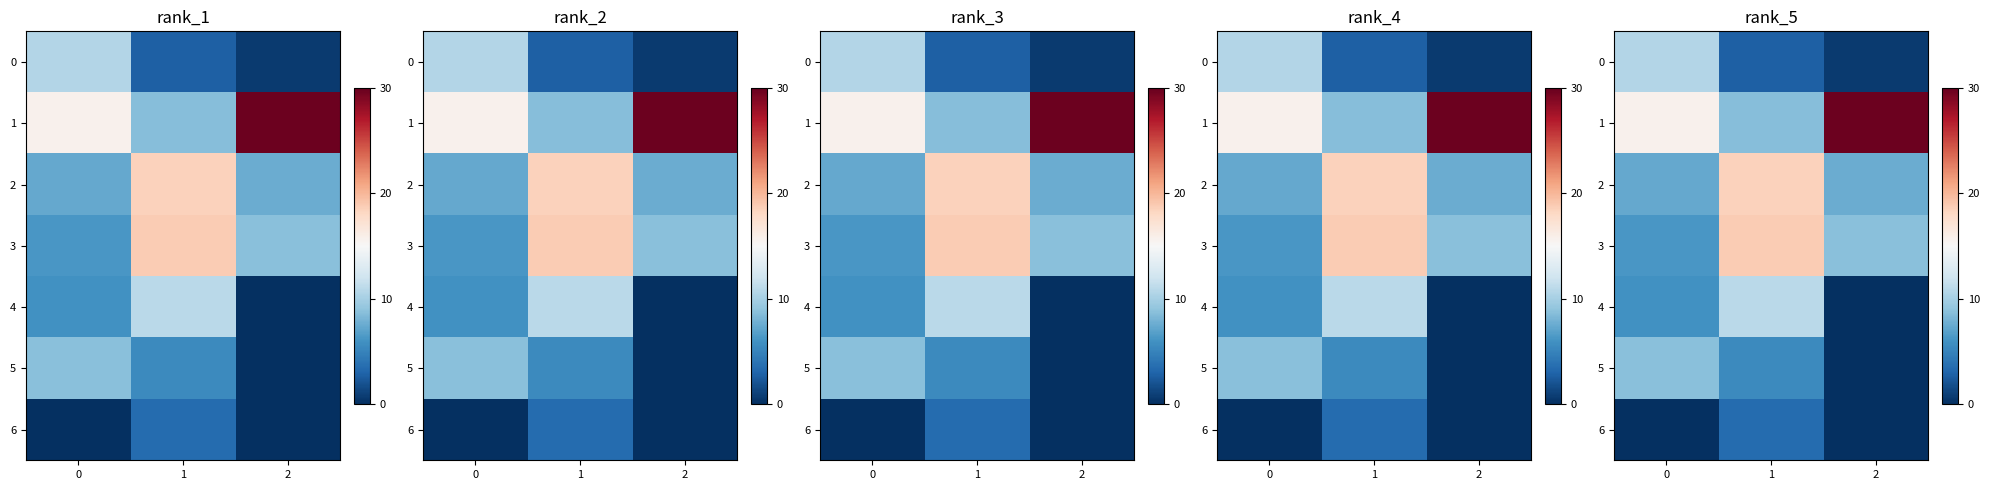

How many values in the row_4 series are below 5?

1